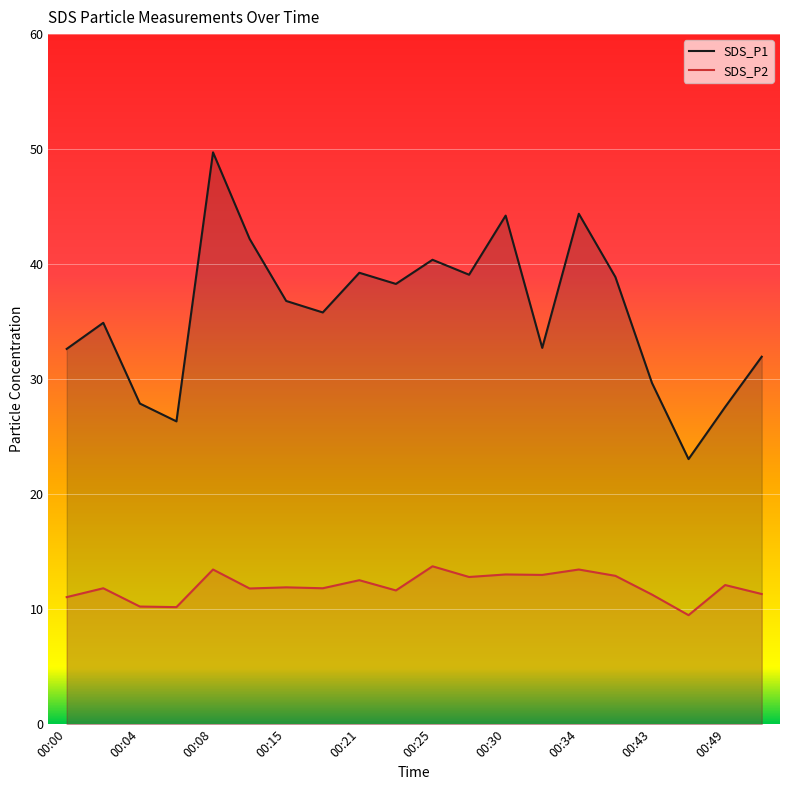

What is the sum of the SDS_P2 values at 00:21 and 00:43?

23.8